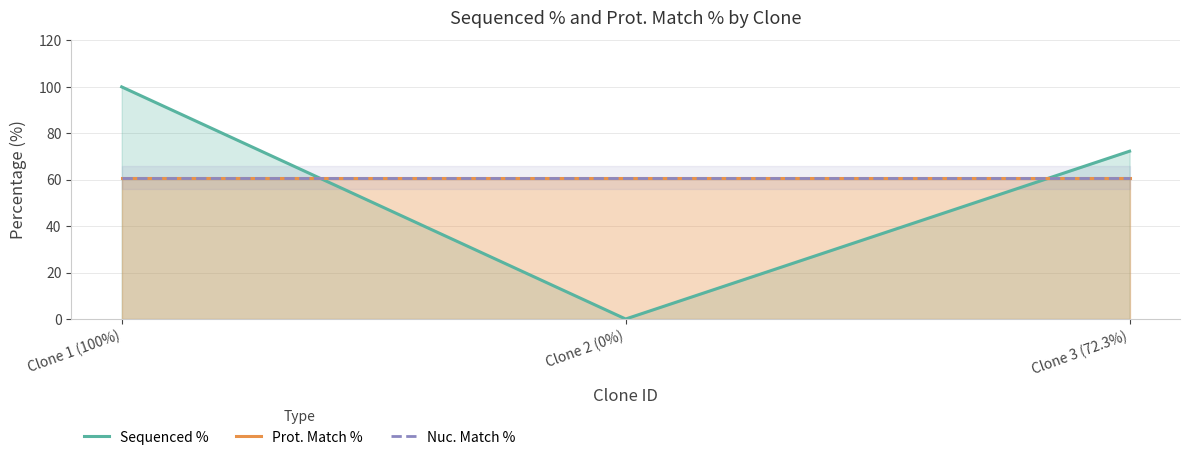

Which category has the lowest value across all series?

Clone 2 (0%)